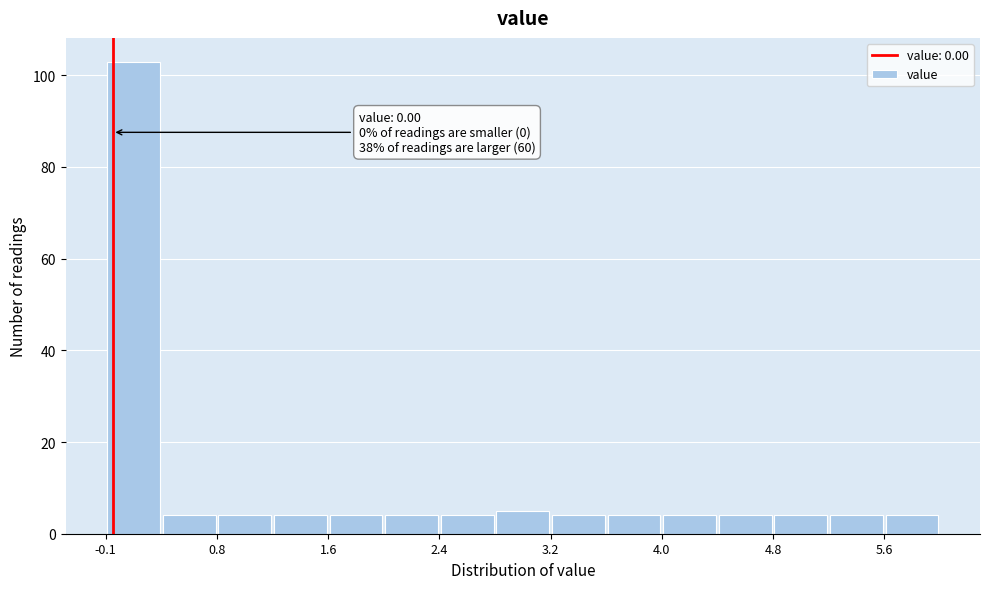

Which range on the x-axis has the tallest bar?

0.0 to 0.4